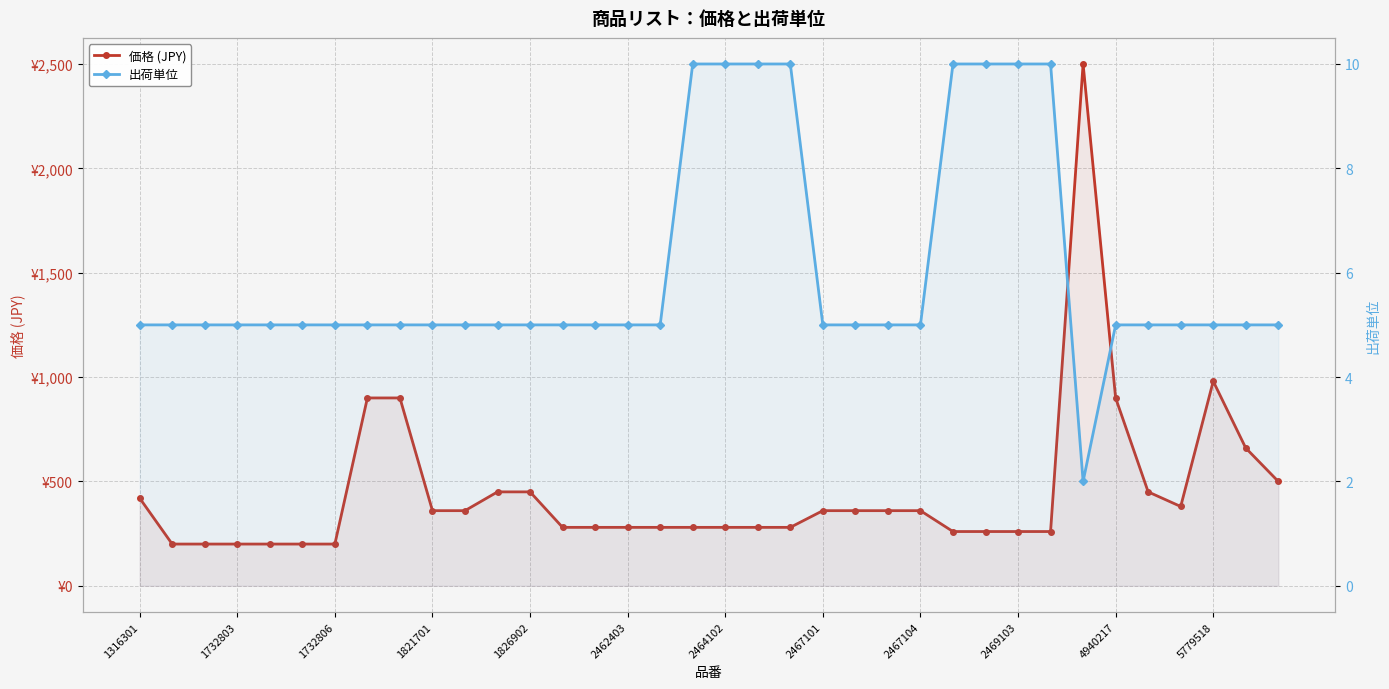

What is the smallest value displayed?

2